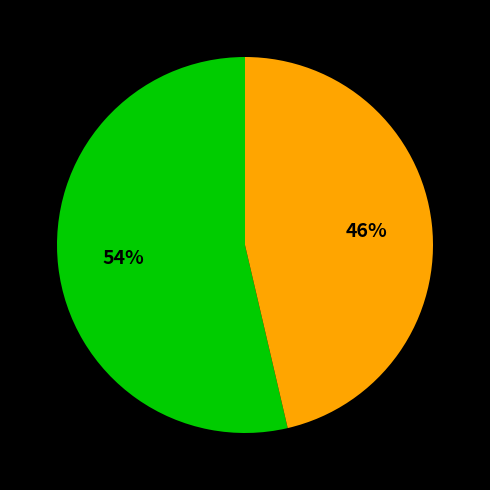

Does any single category account for the majority?

Yes